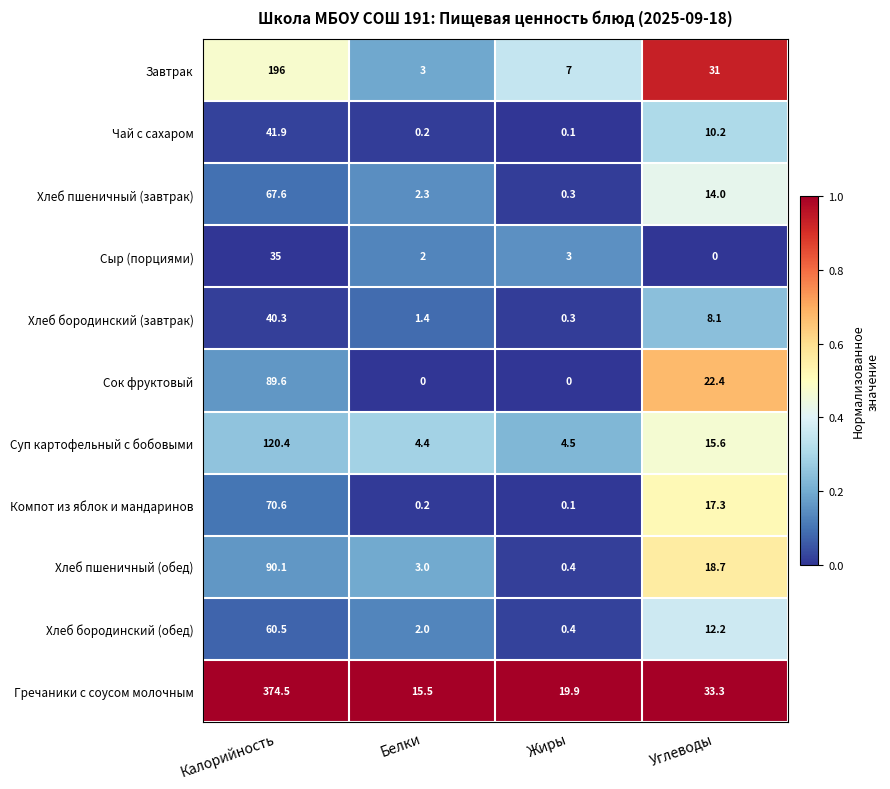

What is the difference between the maximum and minimum values in the Хлеб бородинский (обед) series?

60.1